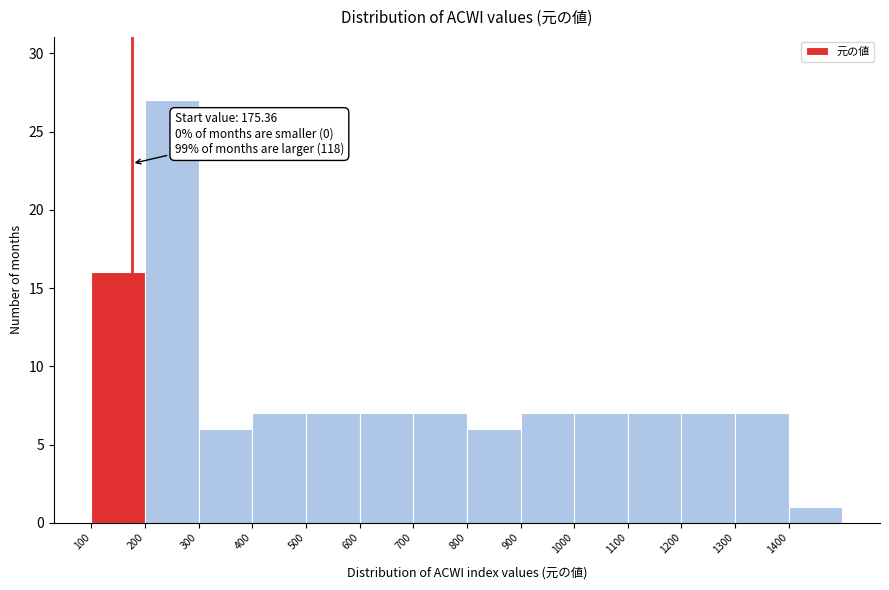

Over which range of the x-axis is the bar tallest?

200 to 300